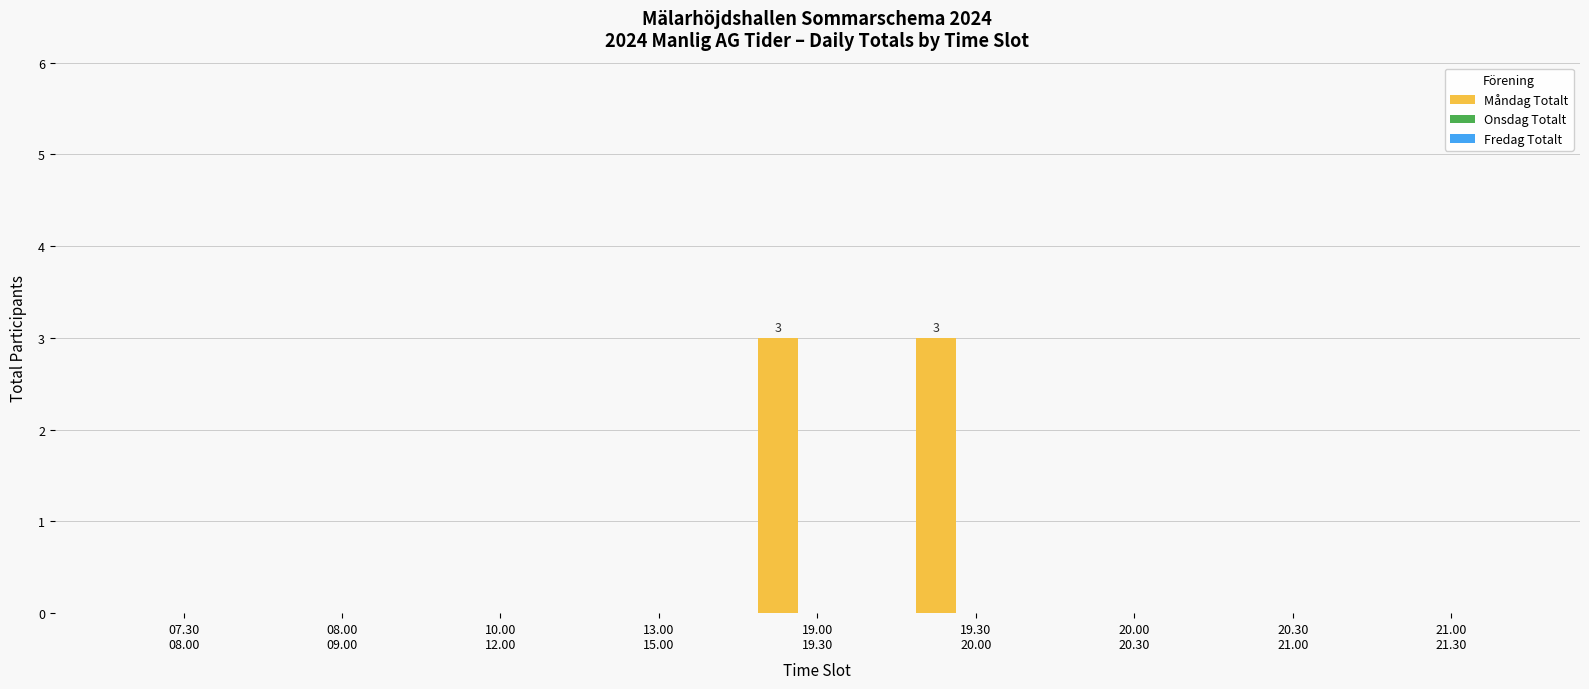

What is the greatest value displayed?

3